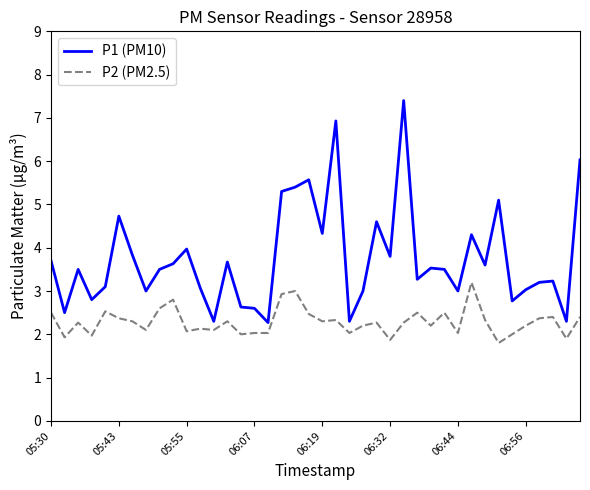

What is the greatest value displayed?

7.4